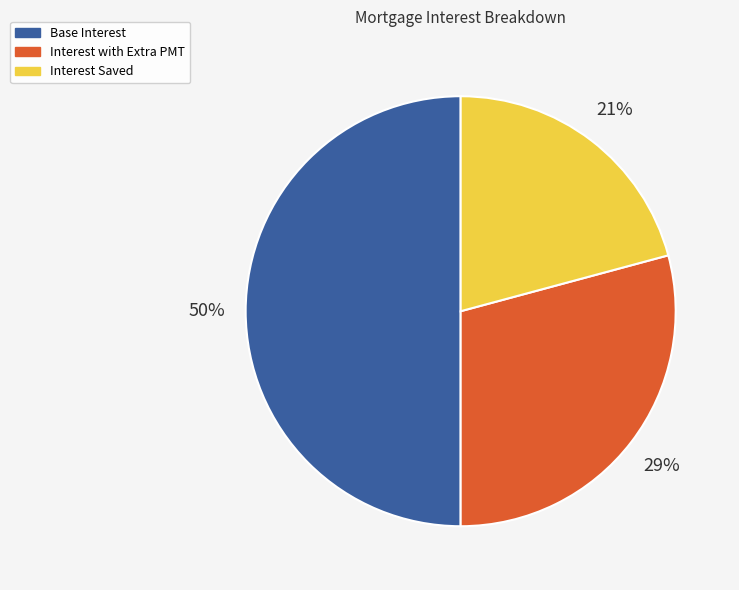

To the nearest percent, what is the combined percentage of Interest Saved and Base Interest?

71%